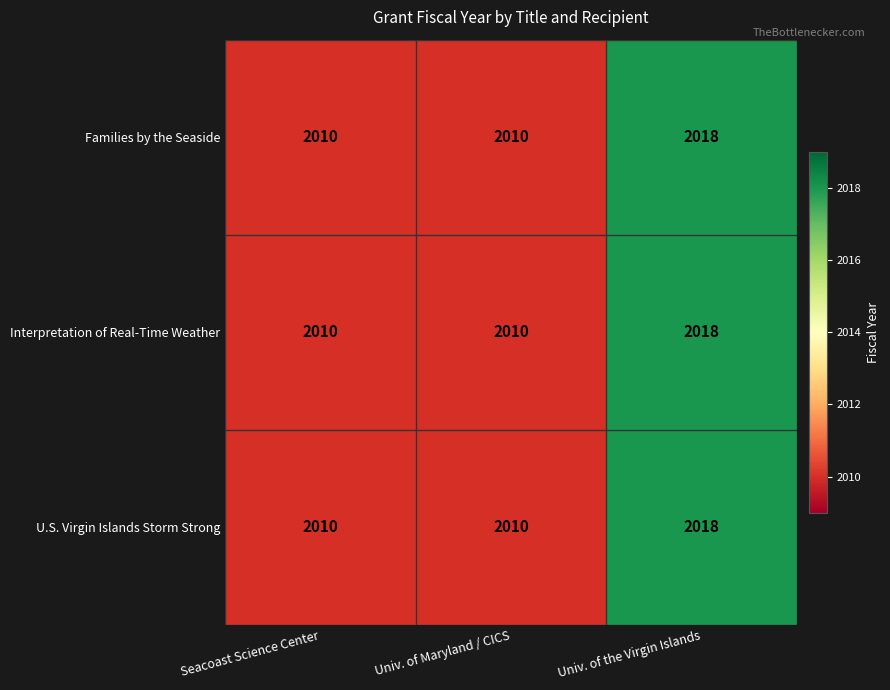

What is the approximate value of U.S. Virgin Islands Storm Strong at Univ. of Maryland / CICS?

2010